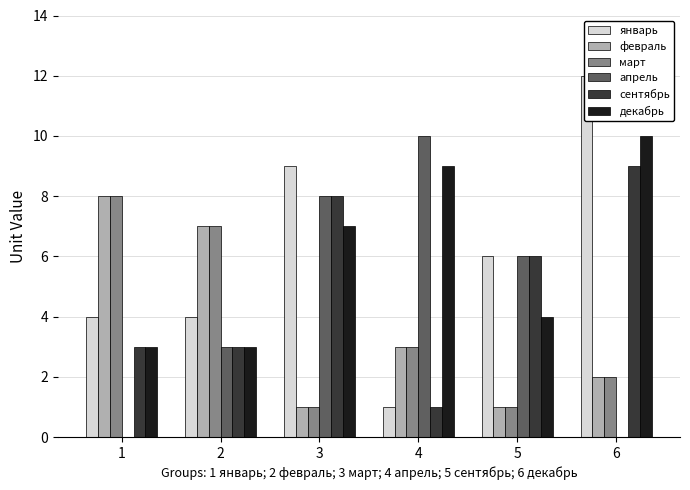

Where does the апрель series first go above 6?

3